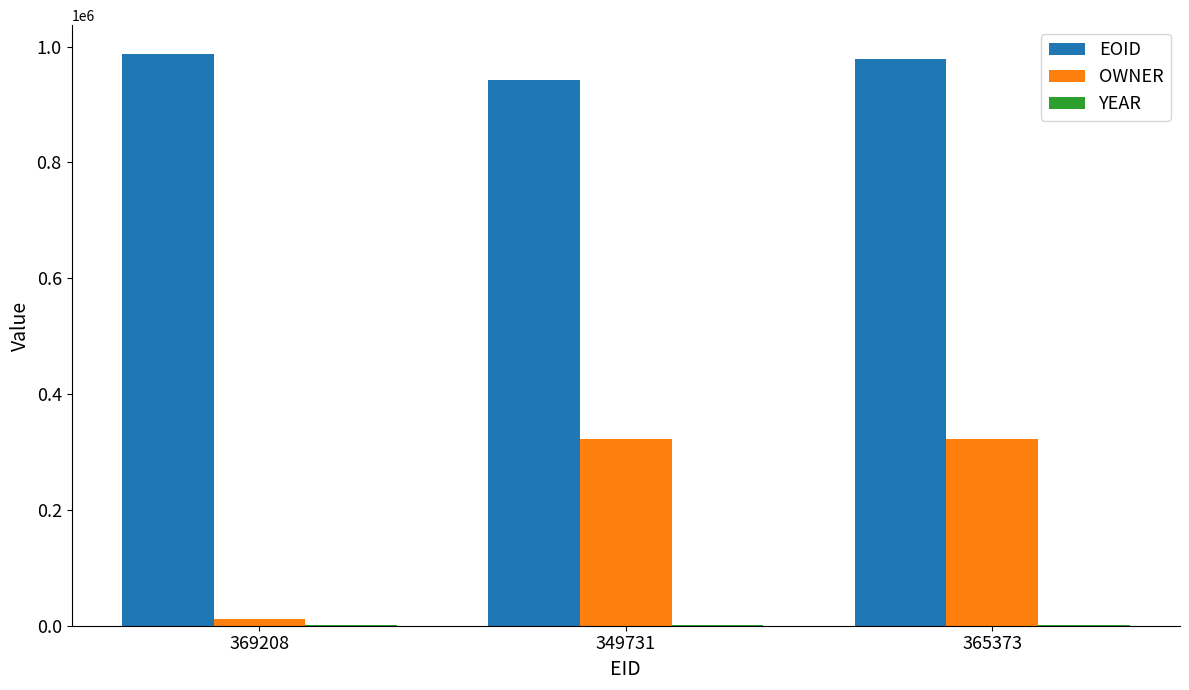

The EOID series shows 1338195 at 349731. True or false?

False